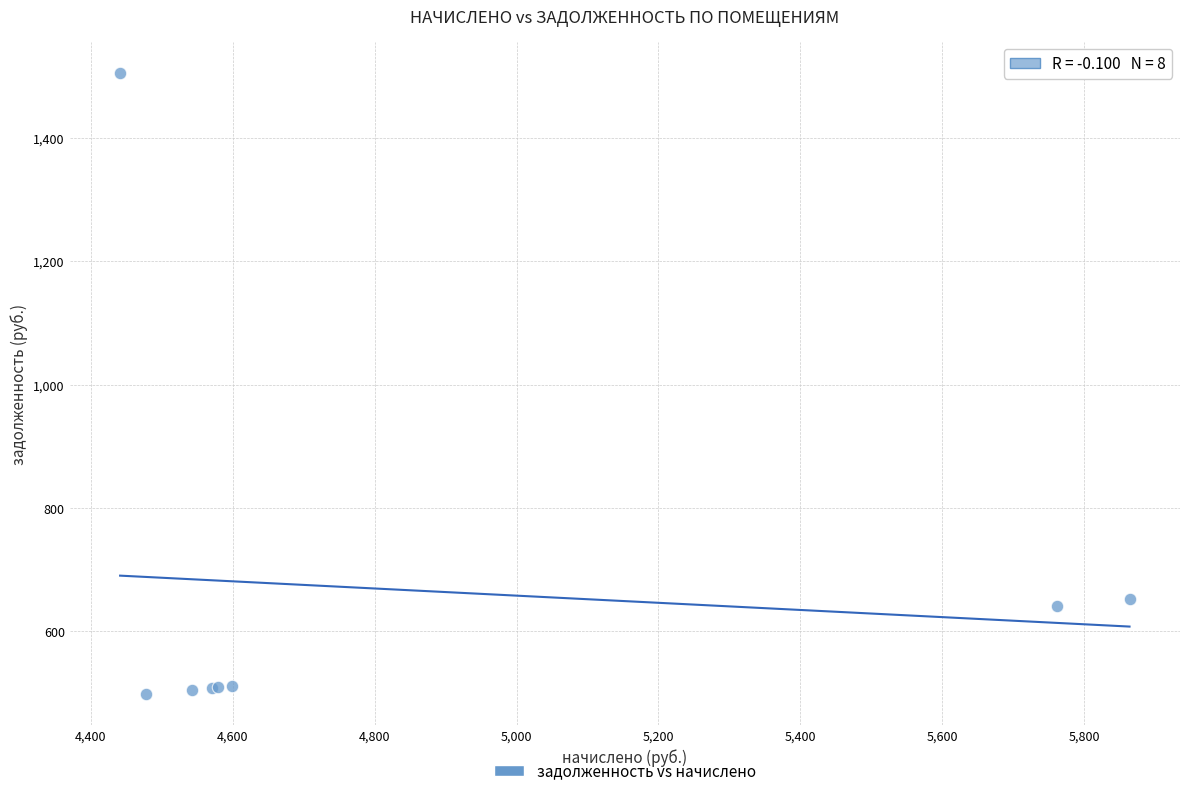

What Y value in the scatter plot is closest to 1001?

651.5